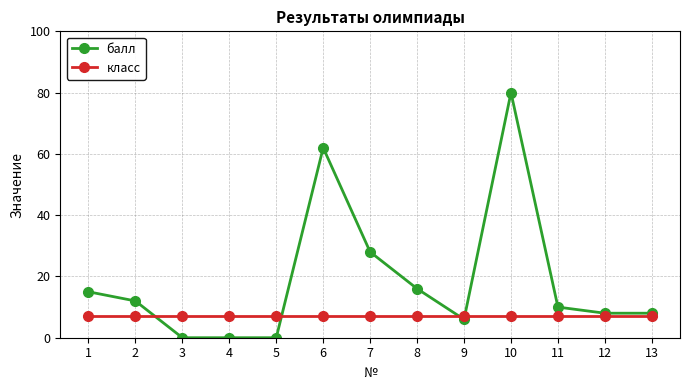

Reading right to left, extract all data points from this chart.

балл: 8	8	10	80	6	16	28	62	0	0	0	12	15
класс: 7	7	7	7	7	7	7	7	7	7	7	7	7